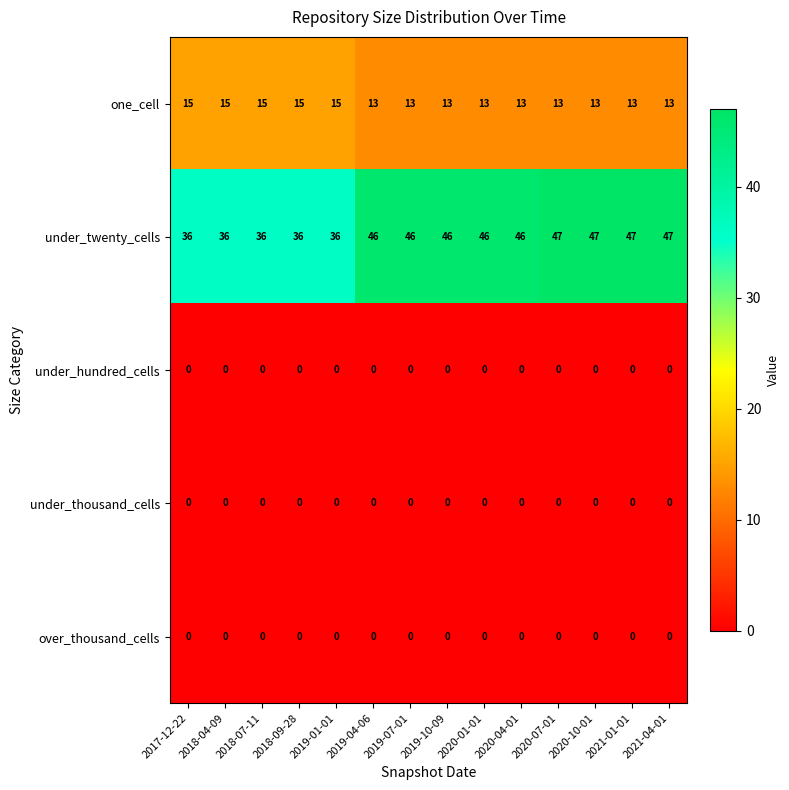

What is the difference between the highest and lowest values at 2019-01-01?

36